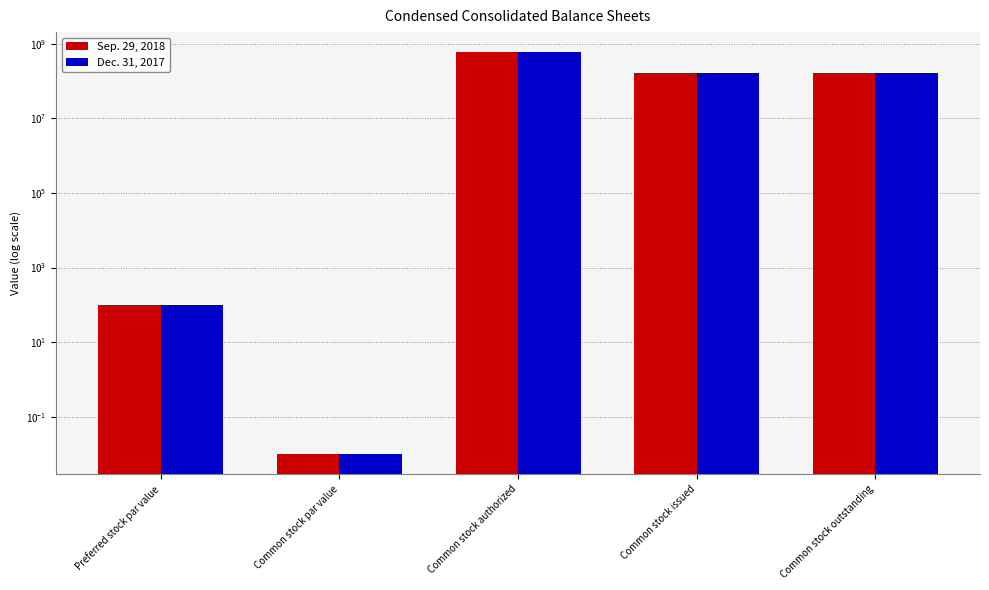

Between Common stock authorized and Common stock outstanding, which series saw the biggest shift?

Dec. 31, 2017